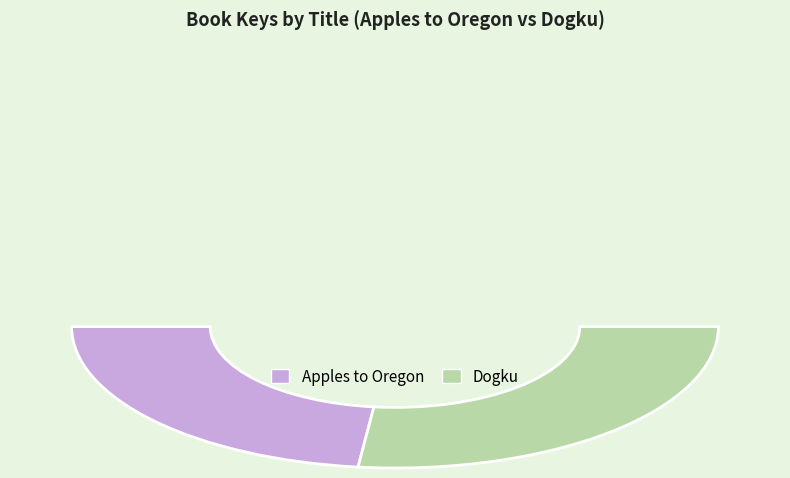

How many slices are in this pie chart?

2